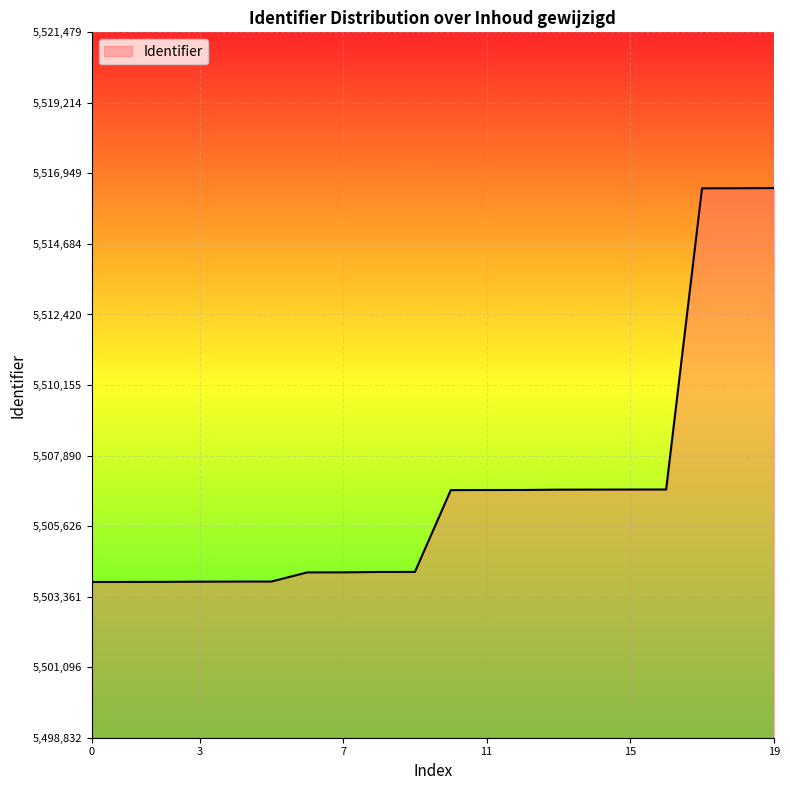

What is the sum of all values?

110136596